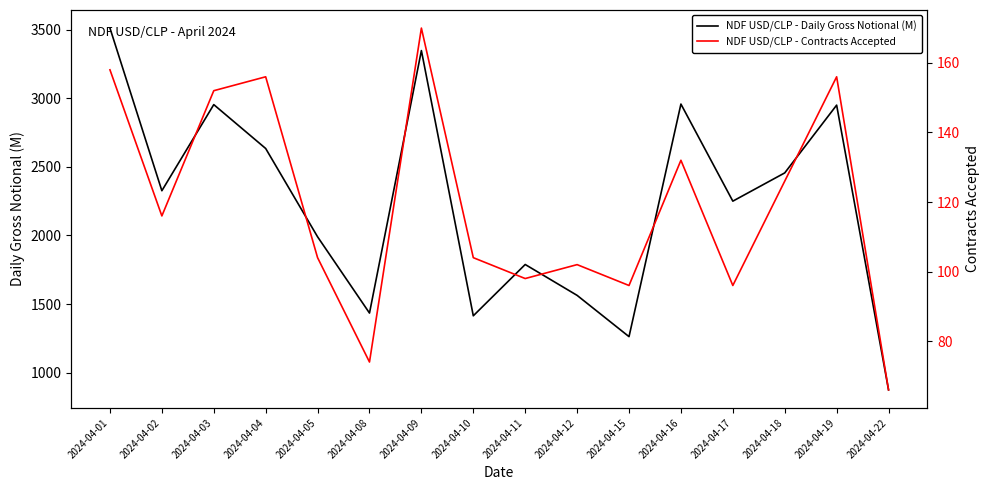

What is the difference between the NDF USD/CLP - Contracts Accepted values at 2024-04-16 and 2024-04-03?

20.0